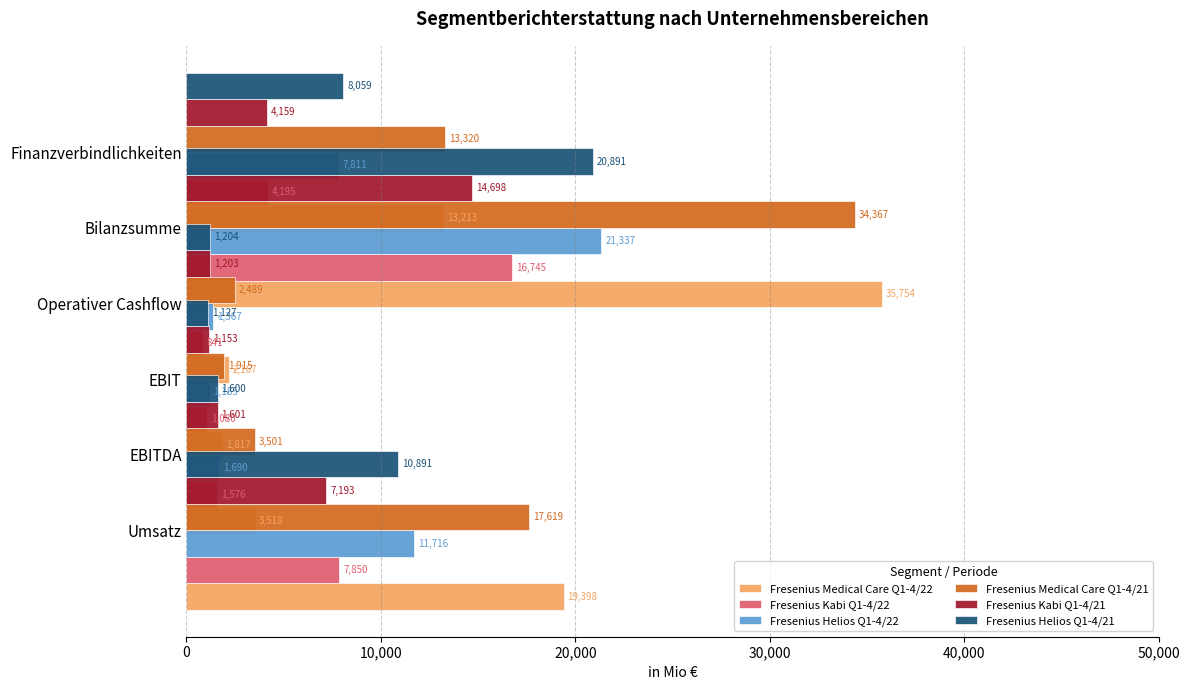

How many series are shown in this chart?

6